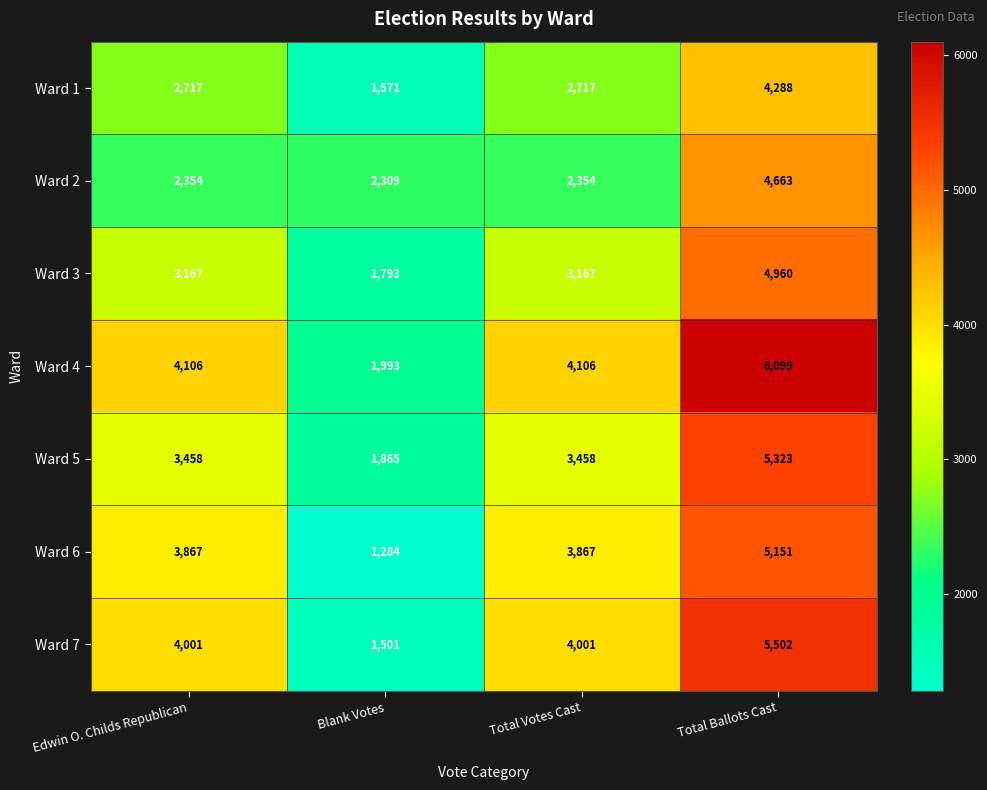

True or false: Ward 7 has a value of 4001 at Edwin O. Childs Republican.

True